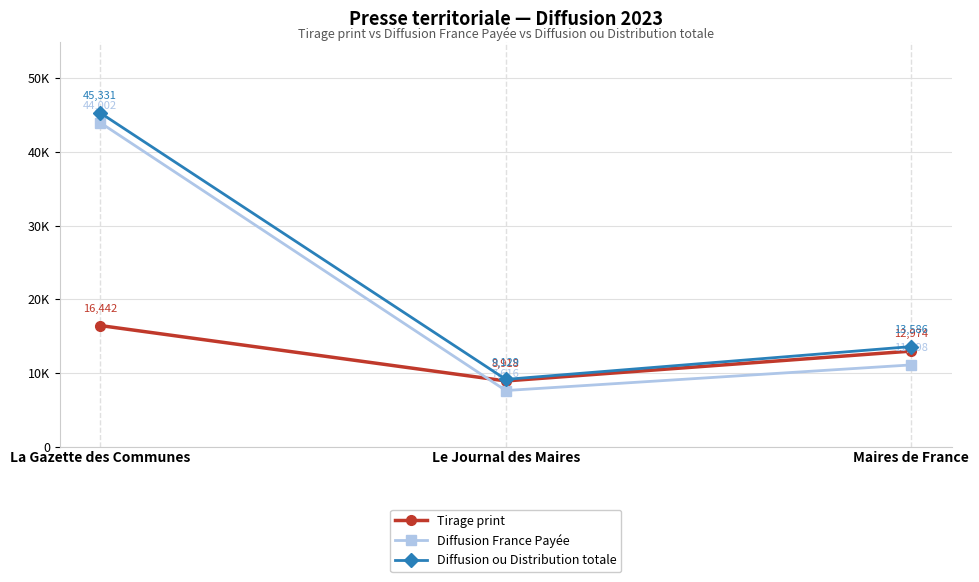

Between La Gazette des Communes and Maires de France, which series saw the biggest shift?

Diffusion France Payée